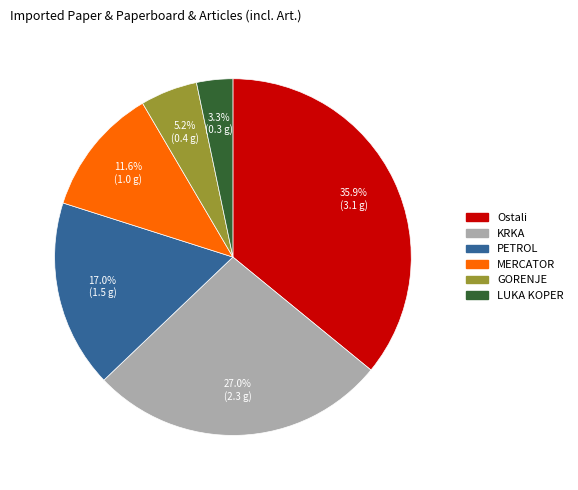

What portion of the pie excludes KRKA?

73.0%